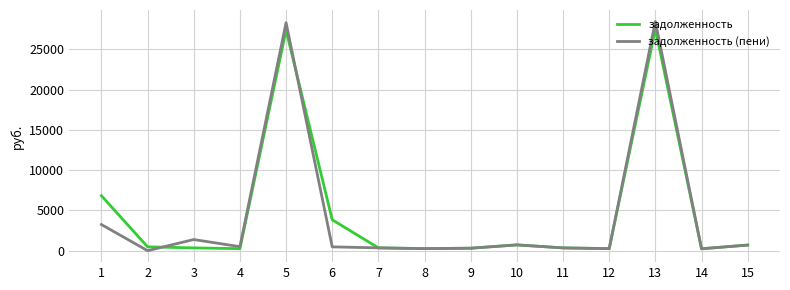

Does the chart have visible grid lines?

Yes